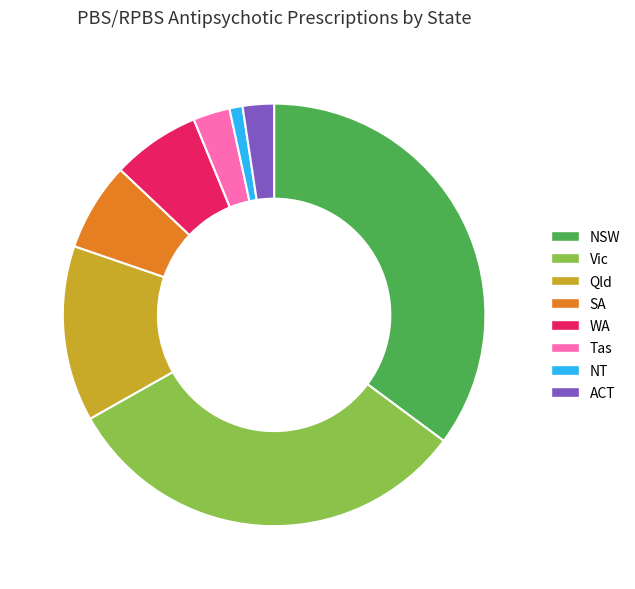

Which category has the biggest portion of the pie?

NSW